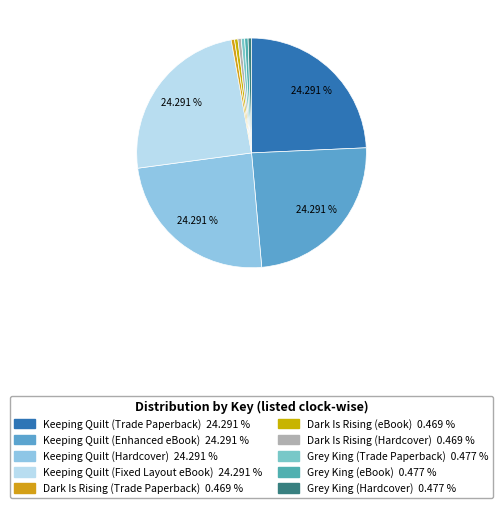

Does any single category account for the majority?

No